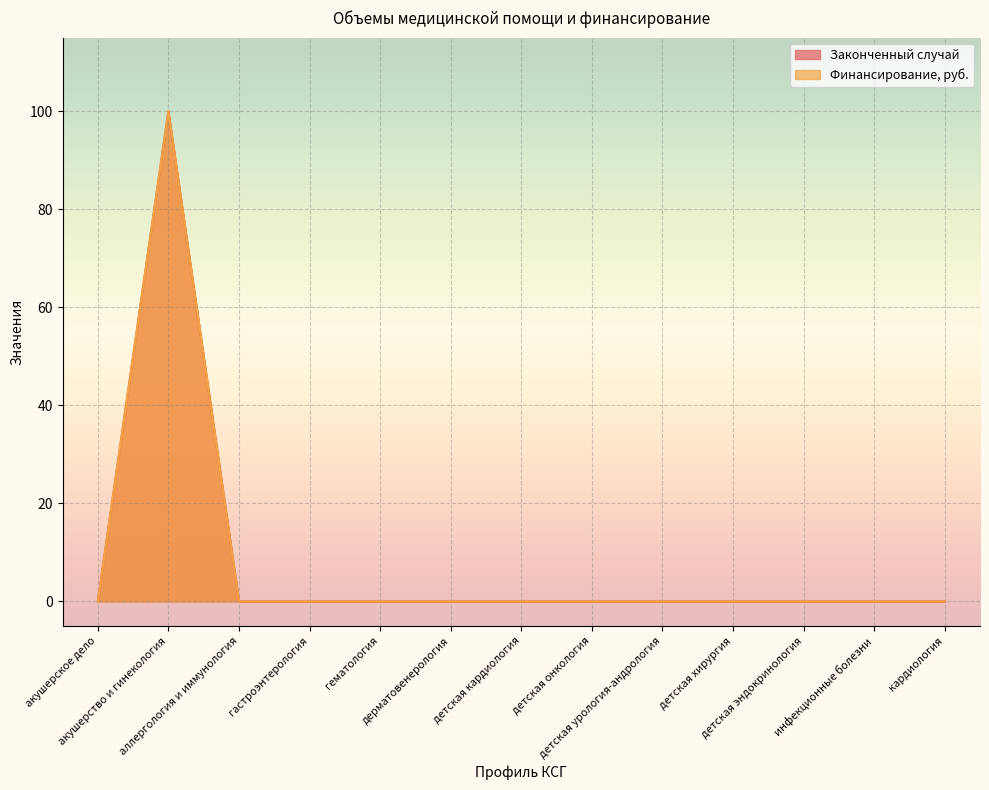

The Законченный случай series shows 0 at дерматовенерология. True or false?

True